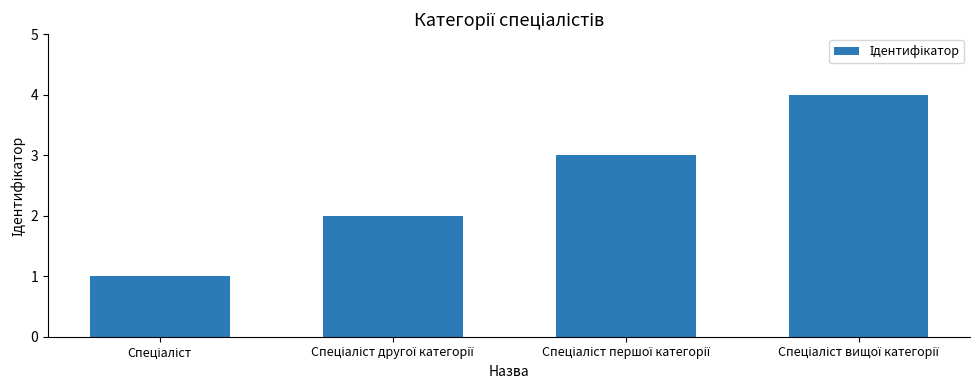

What is the smallest value displayed?

1